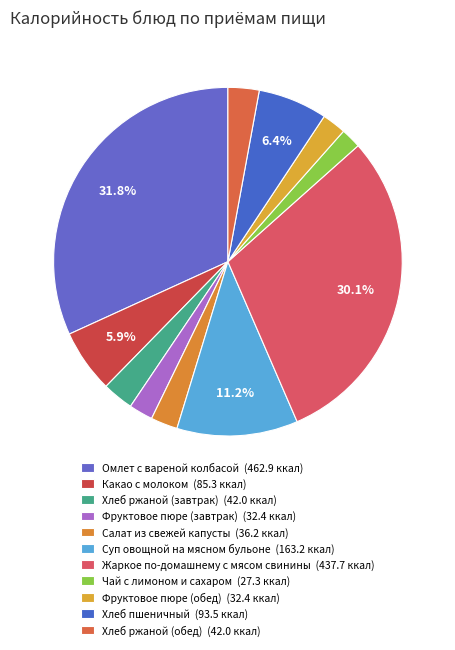

What is the smallest slice in the pie chart?

Чай с лимоном и сахаром